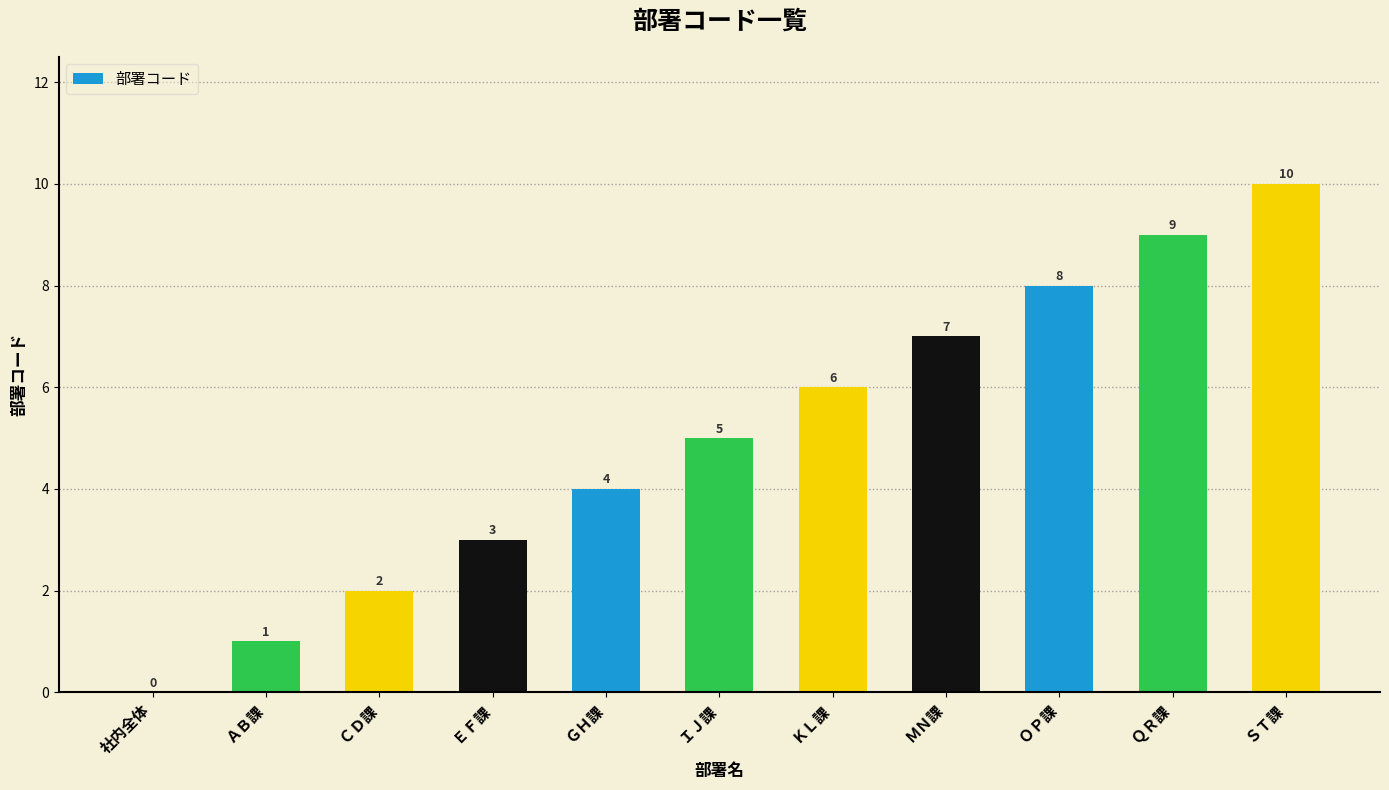

How many values are between 2 and 8?

7